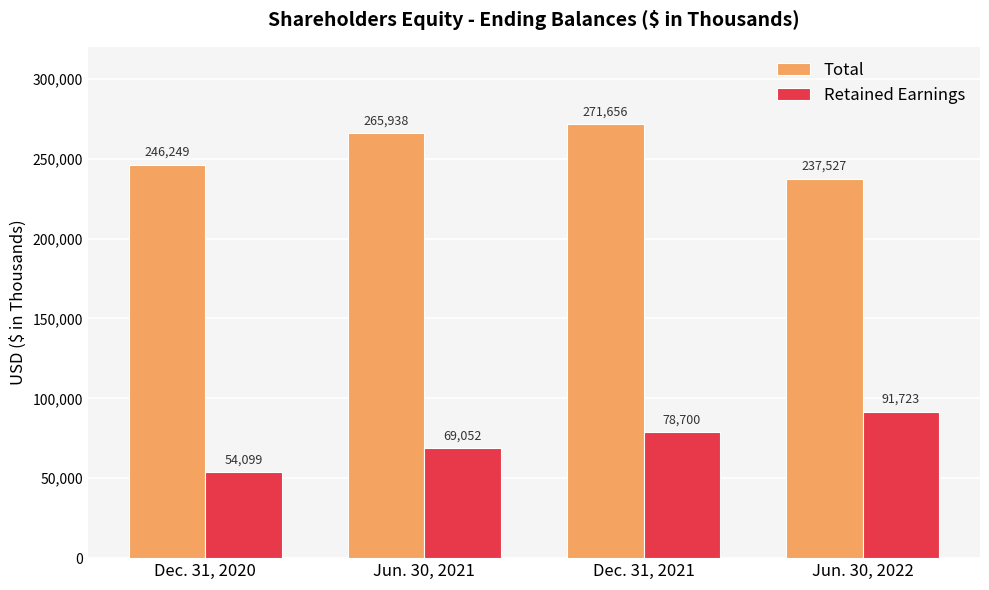

Which label corresponds to the smallest value in the chart?

Dec. 31, 2020